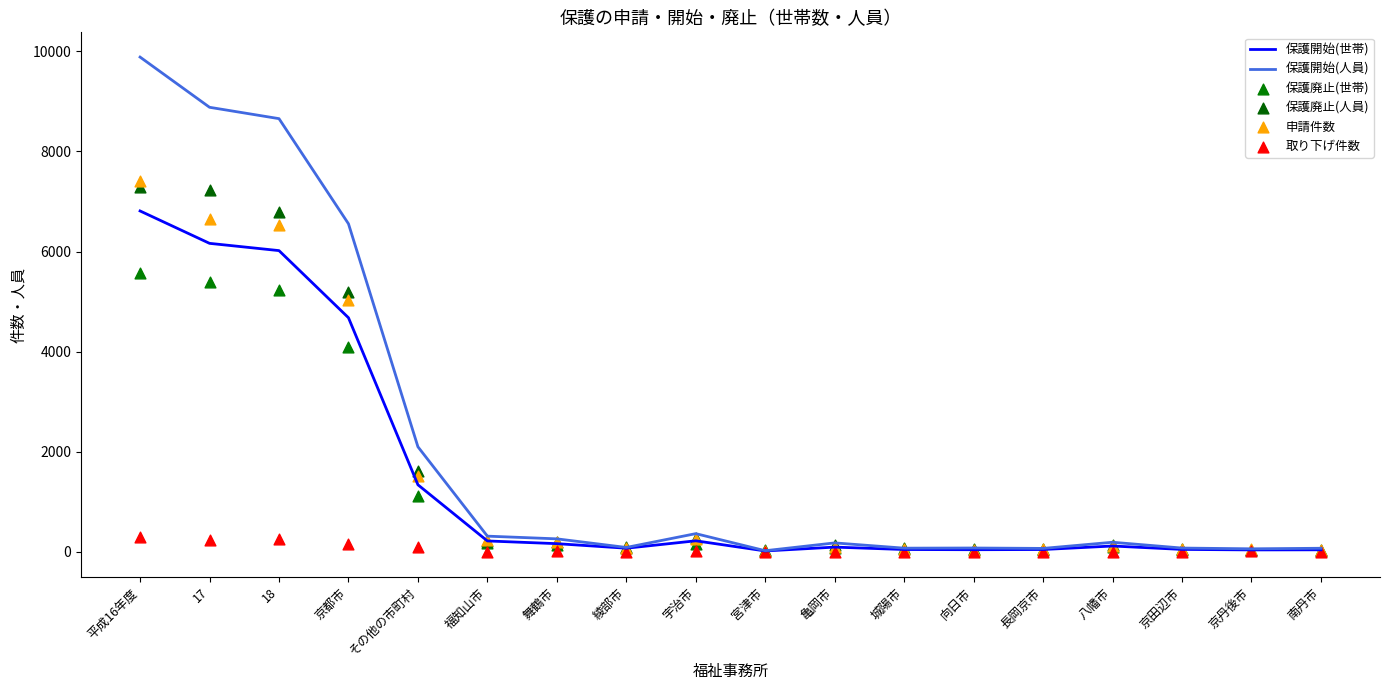

Is the value of 保護開始(世帯) at 宇治市 greater than the value of 保護開始(人員) at 南丹市?

Yes